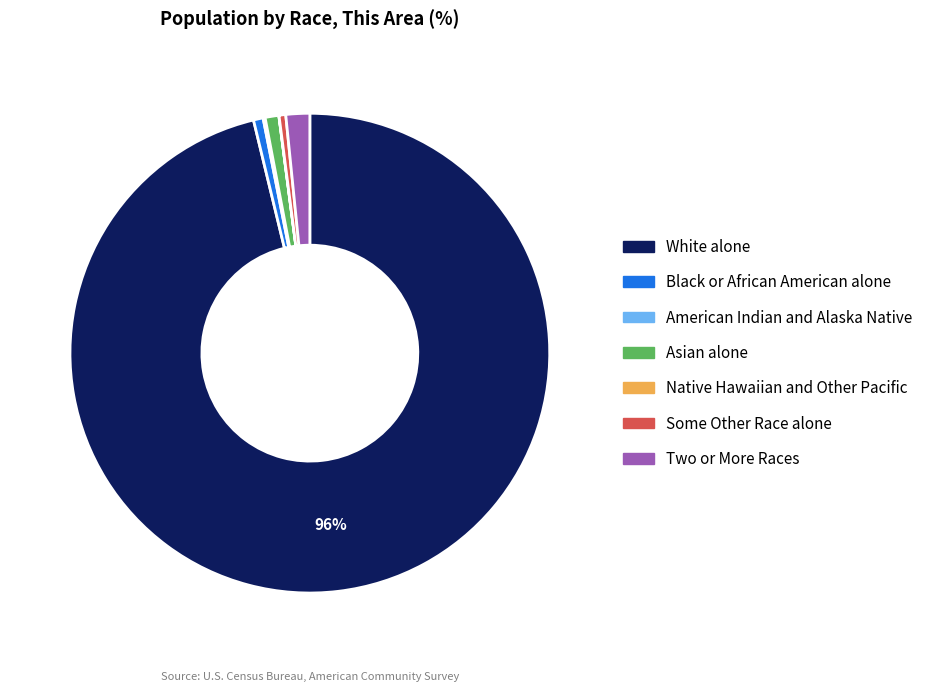

Which category has the biggest portion of the pie?

White alone